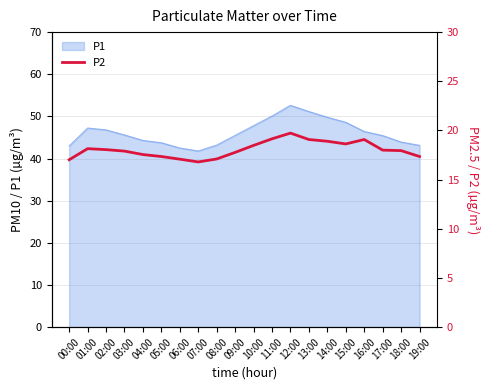

At which label is the value closest to 18?

17:00